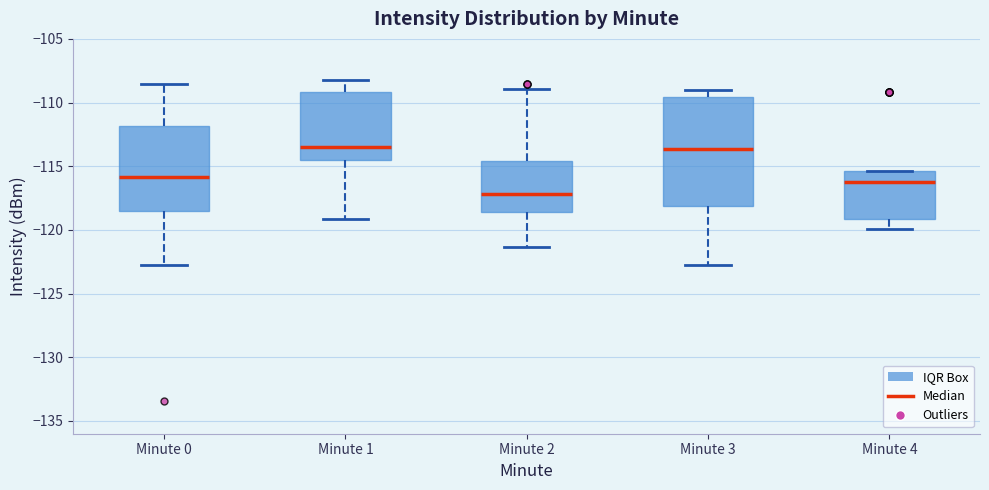

Comparing the boxes themselves (not the whiskers), which one is the tallest?

Minute 3